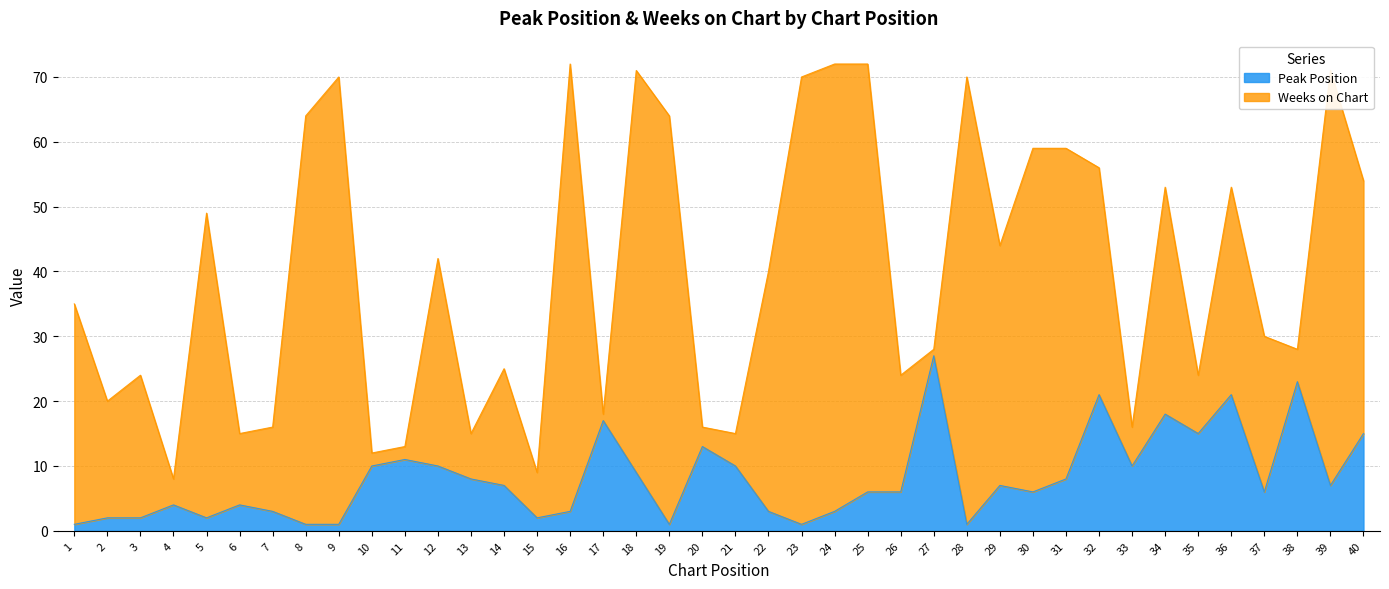

What is the change in value from 2 to 26?

+4